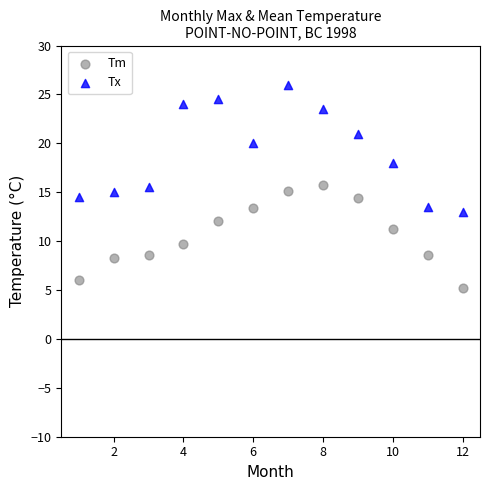

What is the X range (max minus min) for the scatter plot?

11.0